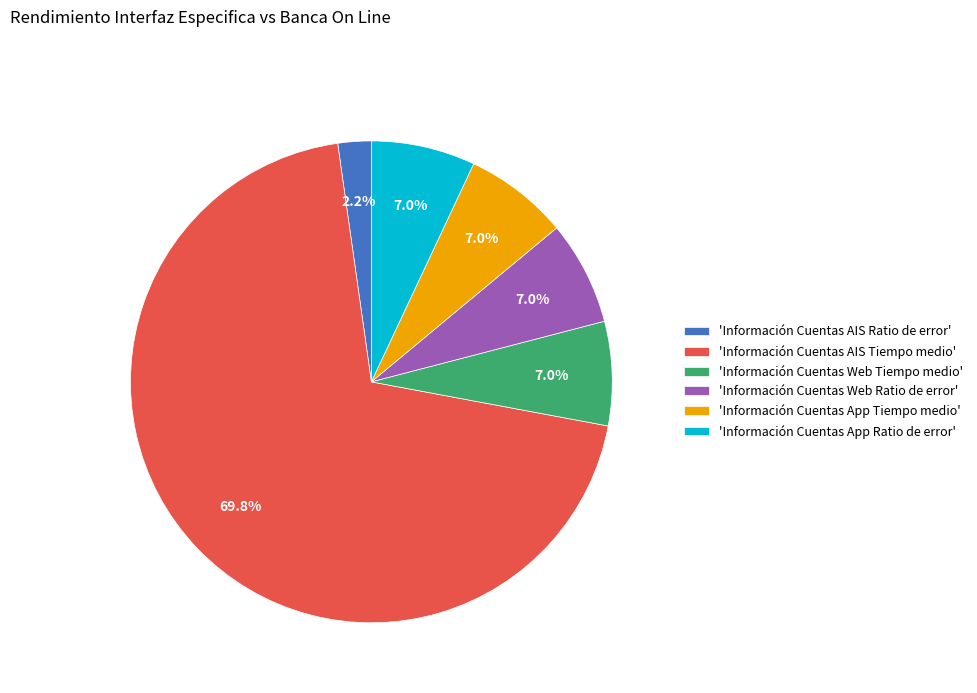

How many slices are in this pie chart?

6